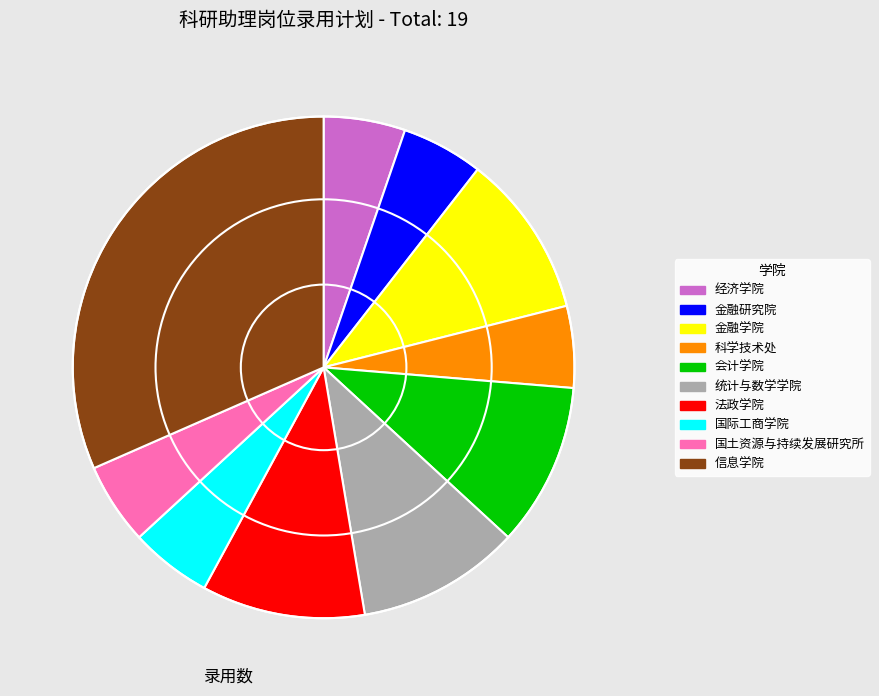

Is it true that 国土资源与持续发展研究所 is 1% of the pie?

False